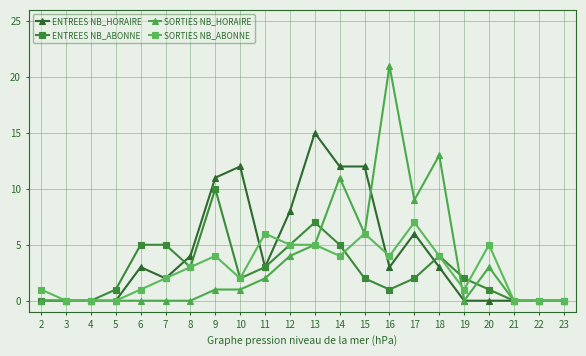

Count the number of categories in the chart.

22